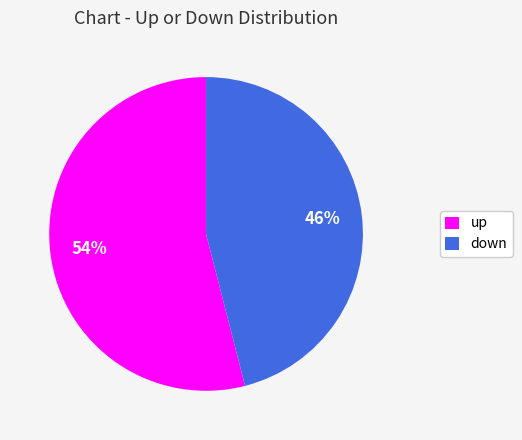

Is it true that up is 63% of the pie?

False